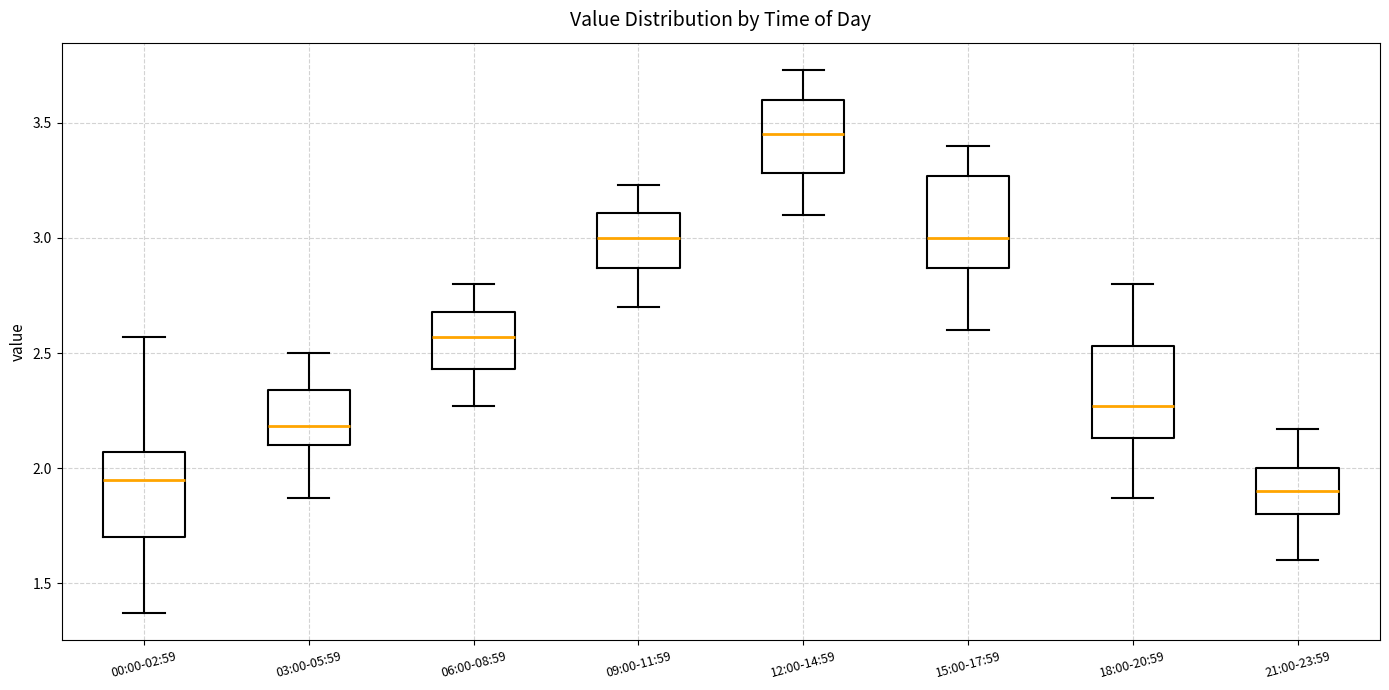

Which box has the lowest median line?

21:00-23:59